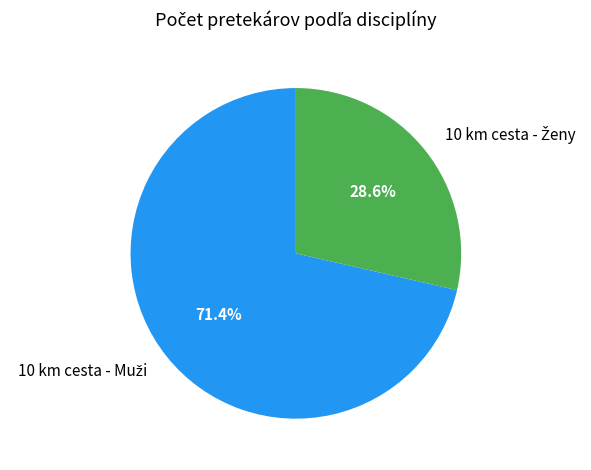

Does any single category account for the majority?

Yes